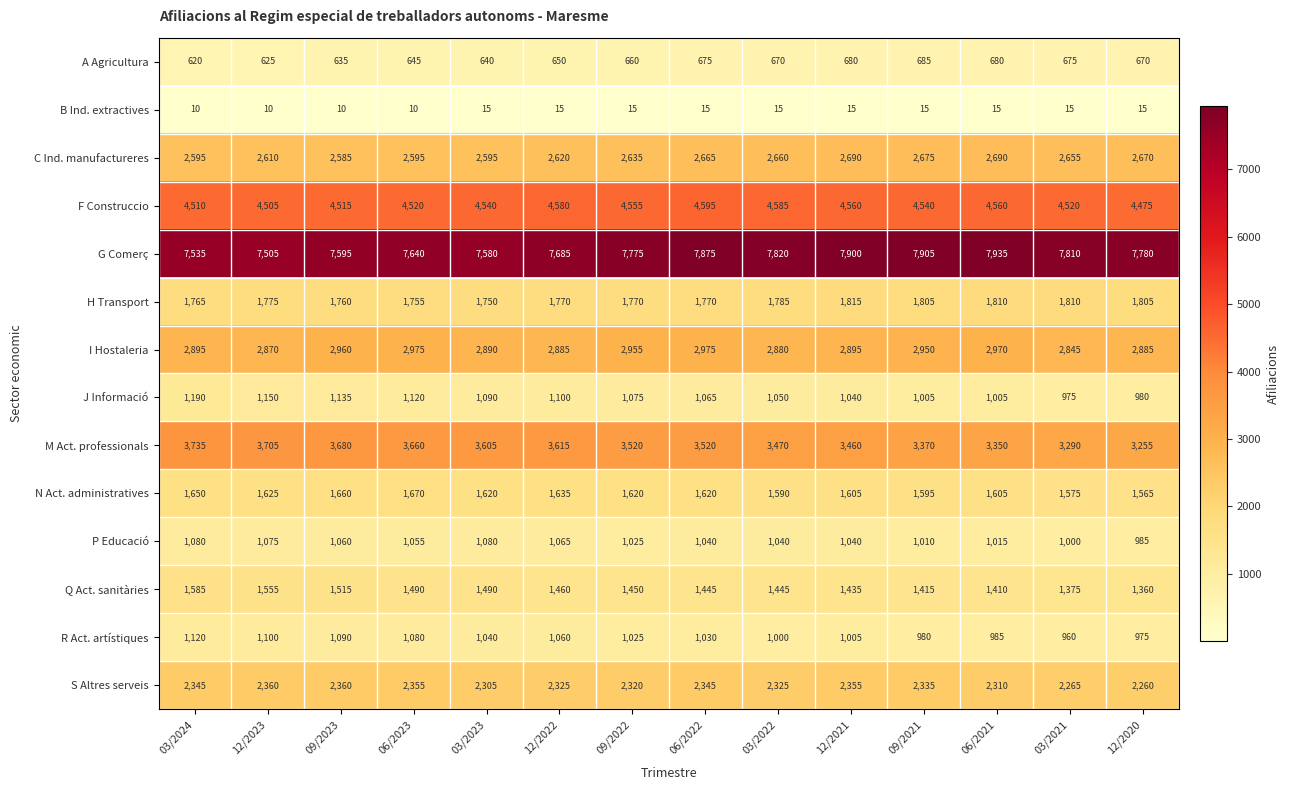

What is the sum of the R Act. artístiques values at 09/2021 and 03/2023?

2020